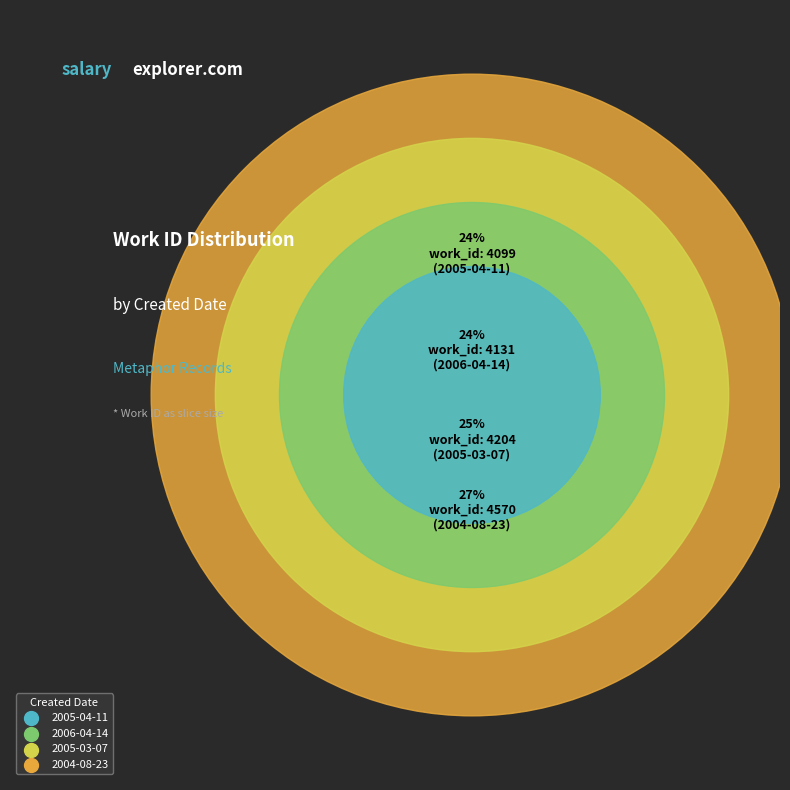

Is 2005-03-07 the majority of the pie?

No